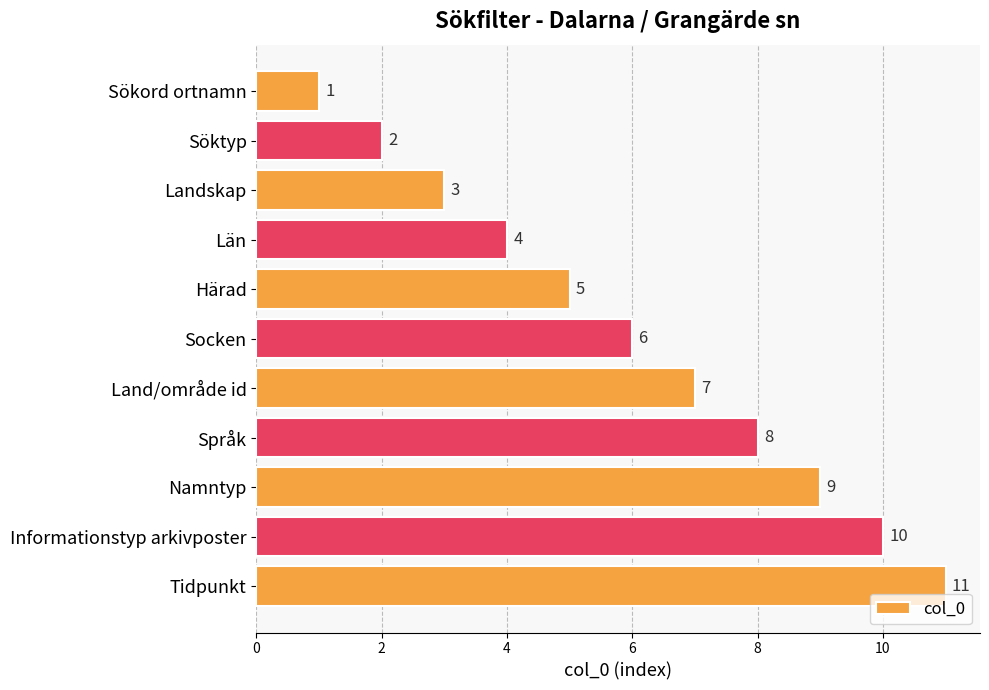

What value does the data have at Tidpunkt?

11